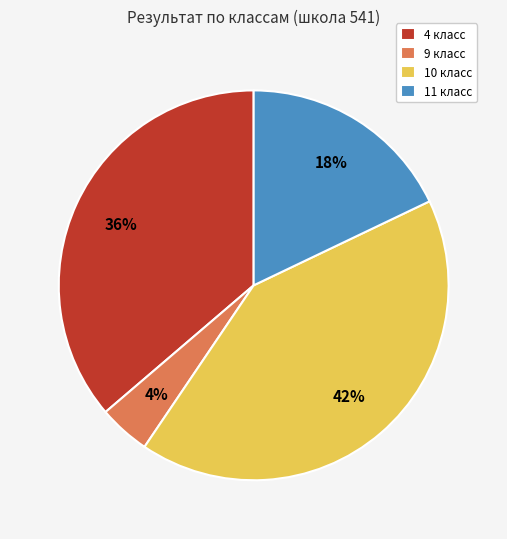

Count the number of slices in the pie.

4